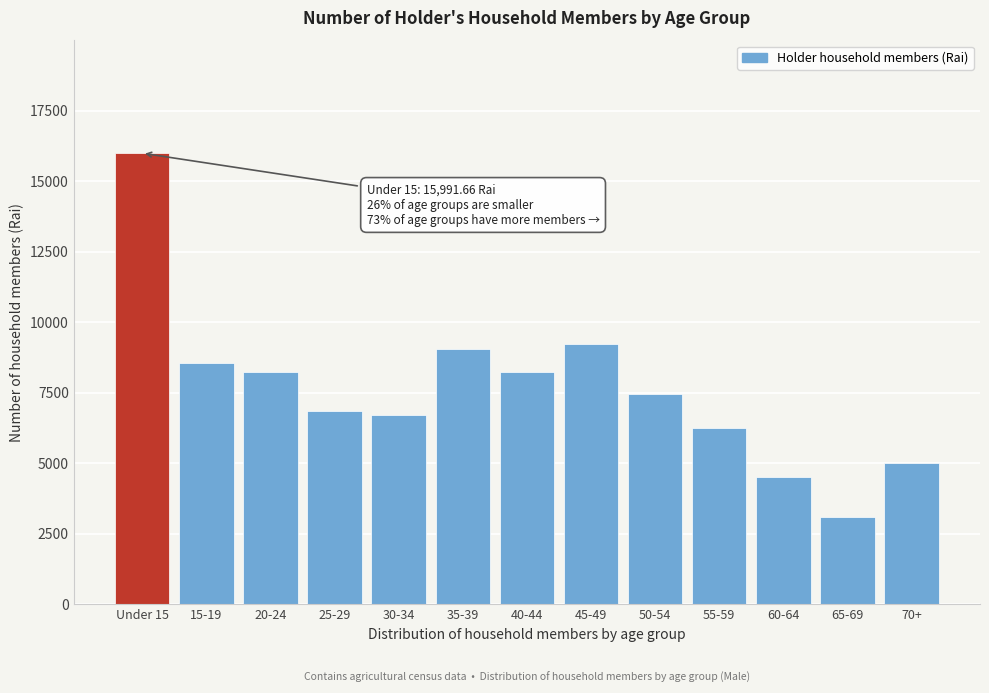

Which has a higher value, Under 15 or 25-29?

Under 15